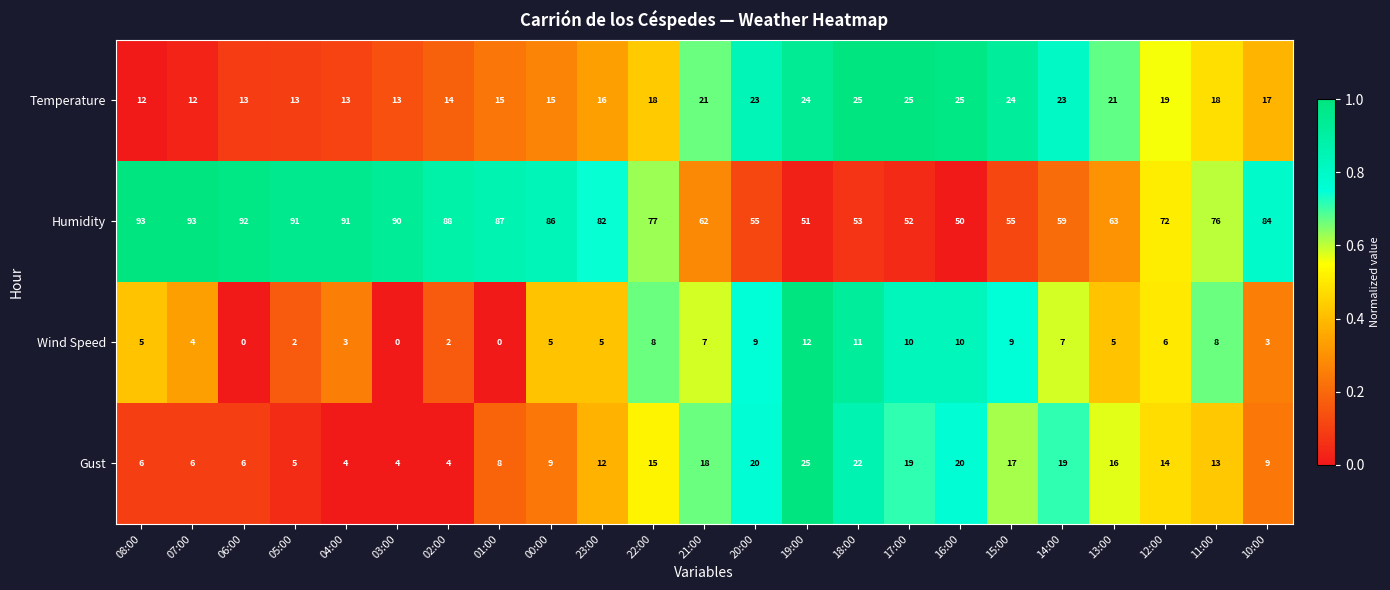

At which category is the sum across all series the highest?

22:00